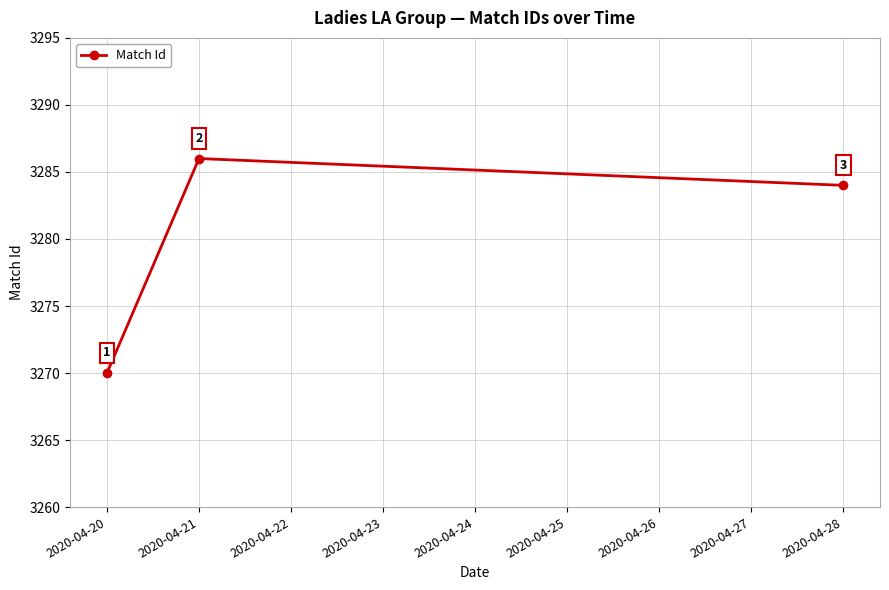

Reading right to left, extract all data points from this chart.

3284	3286	3270